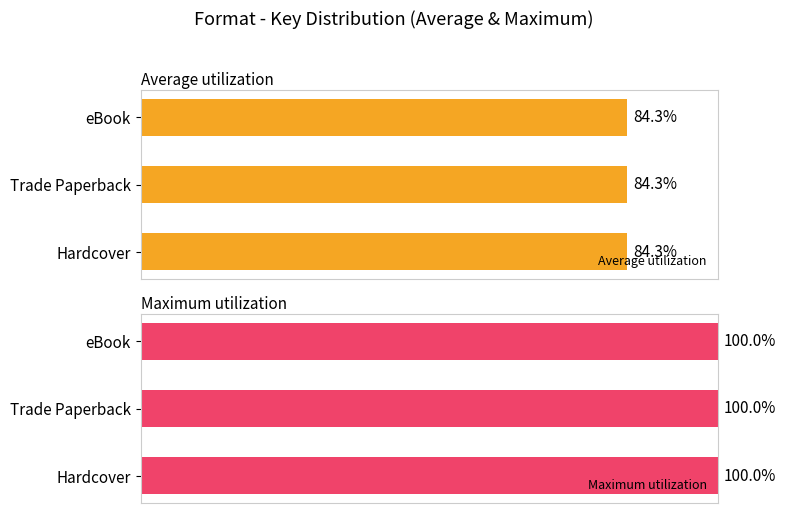

At which category is the sum across all series the highest?

eBook